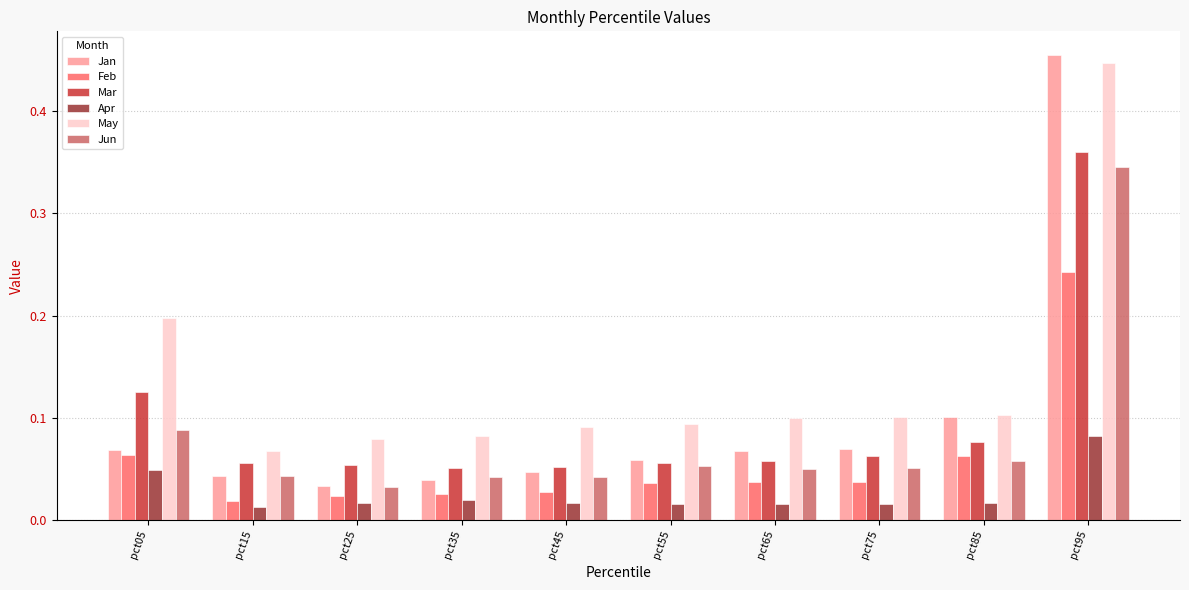

How many bars are there in each group?

6